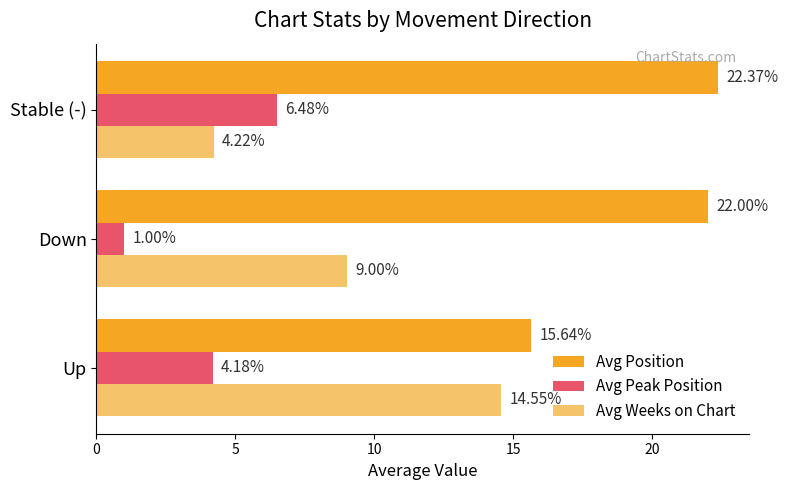

What is the spread (max minus min) of values at Up?

11.5